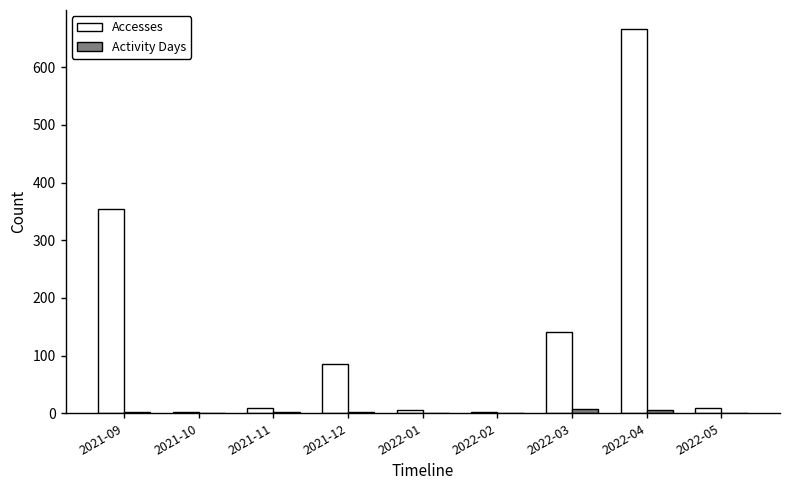

At which category is the sum across all series the highest?

2022-04